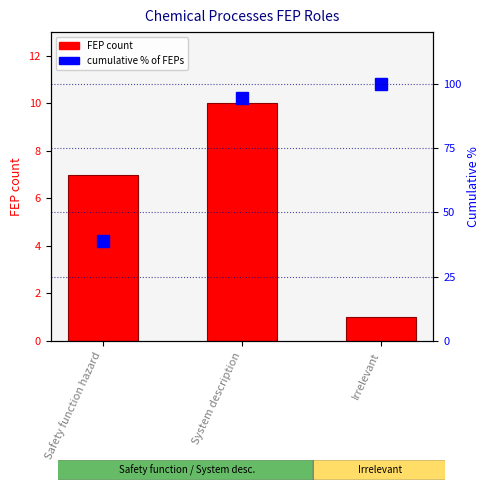

How many values in the FEP count series are below 7?

1